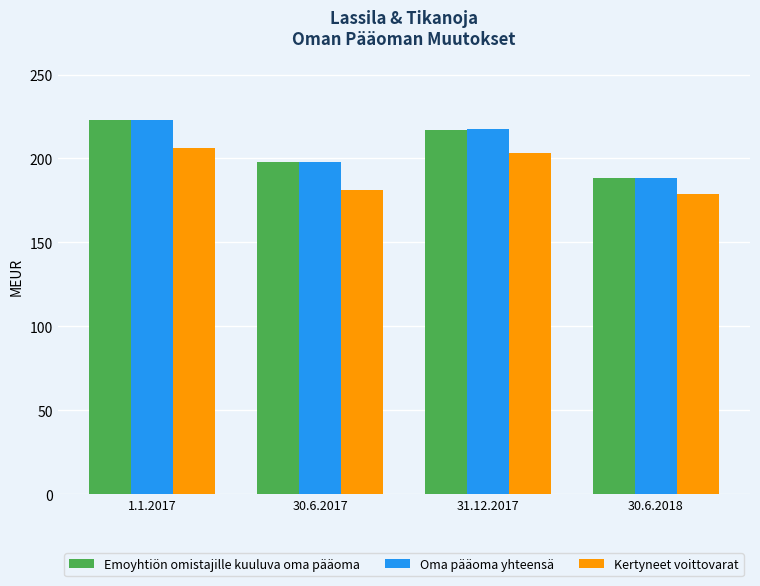

At which label does Oma pääoma yhteensä reach its minimum?

30.6.2018